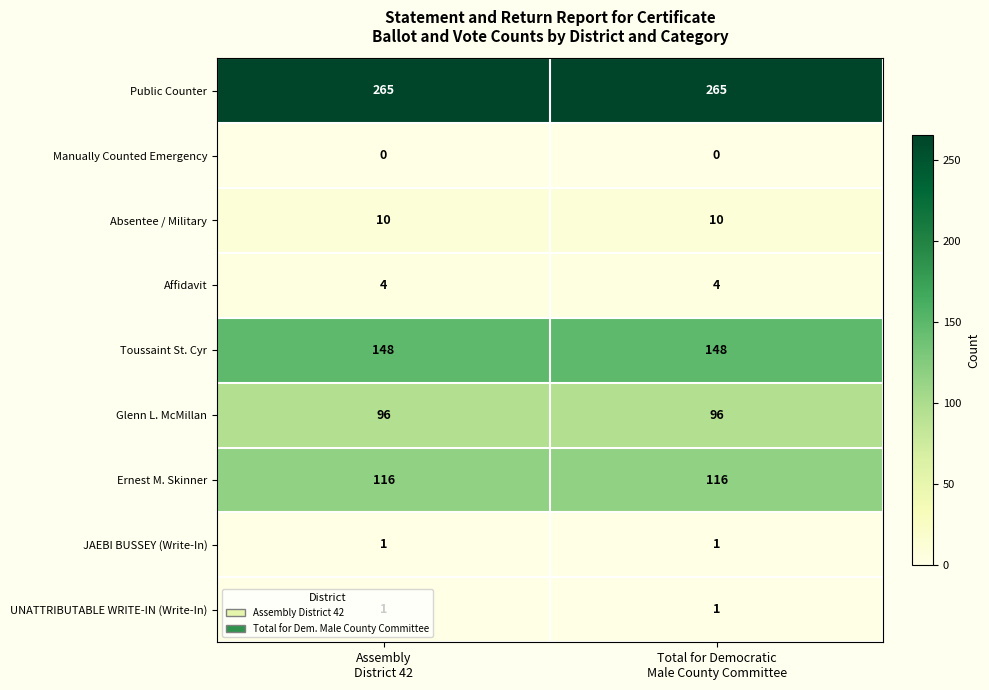

Which series has the largest total across all categories?

Public Counter